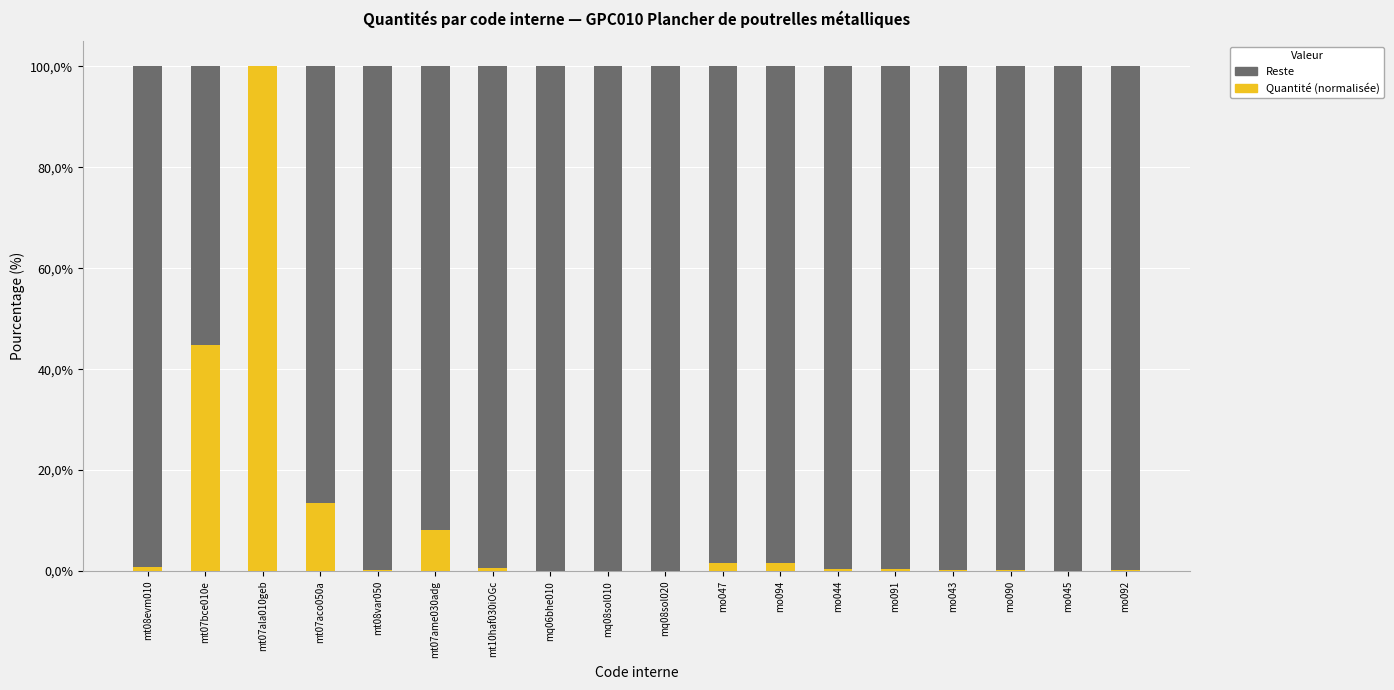

Does the chart contain stacked bars?

Yes